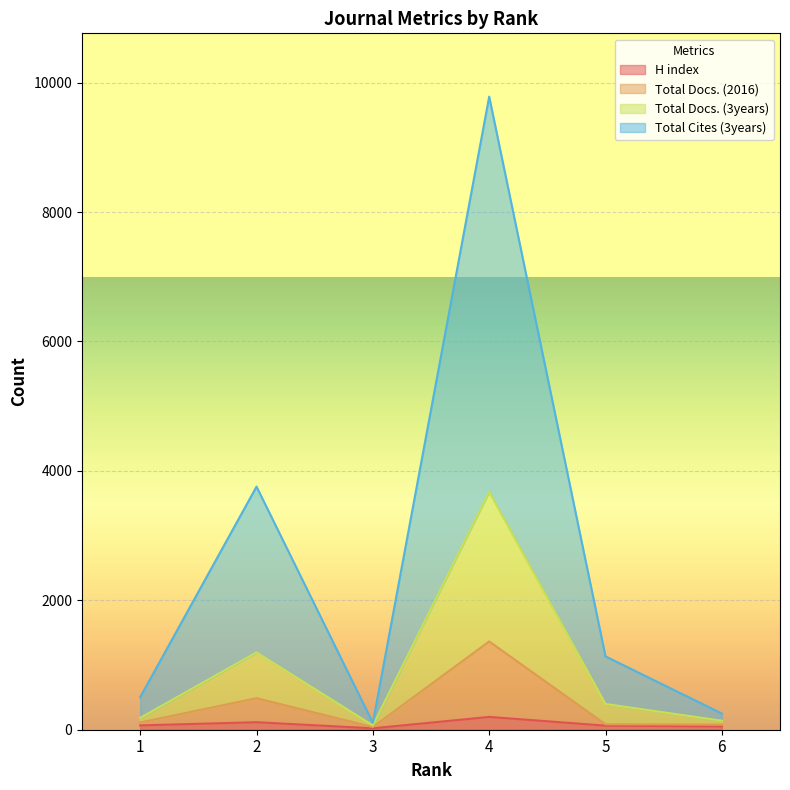

In Total Cites (3years), how many points are lower than both neighbors (excluding endpoints)?

1